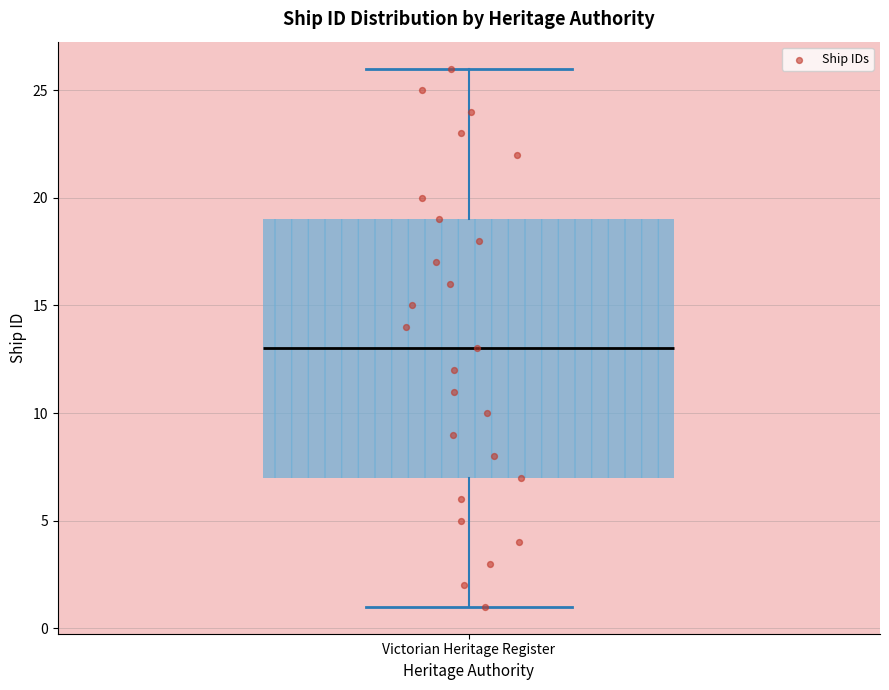

Transcribe this box plot: give where the median line is, the range the box spans, and where the two whiskers end, as read against the y-axis. The values are not printed on the chart, so give them approximately, as read against the axis.

median 13, box 7 to 19, whiskers 1 to 26